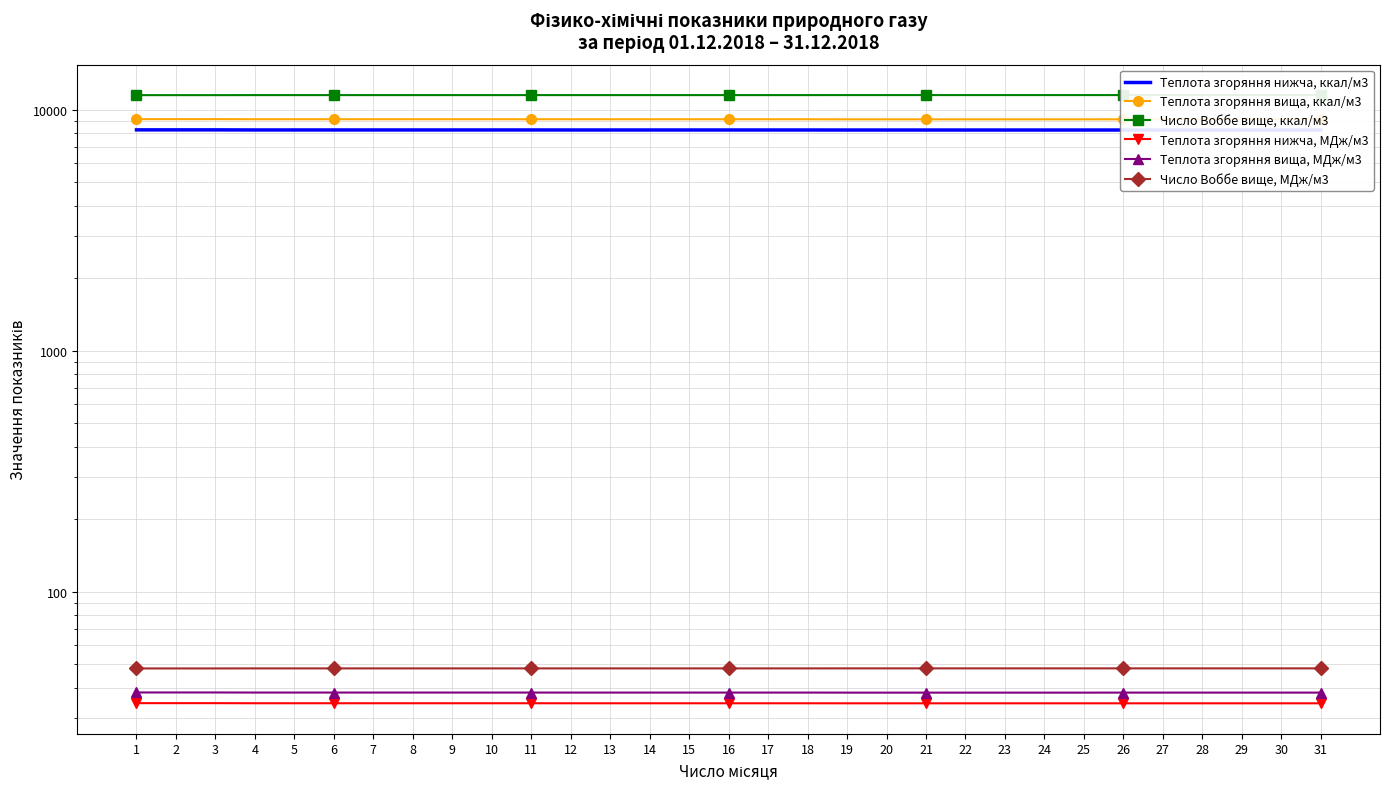

How many data points in Число Воббе вище, ккал/м3 are less than 11488?

3